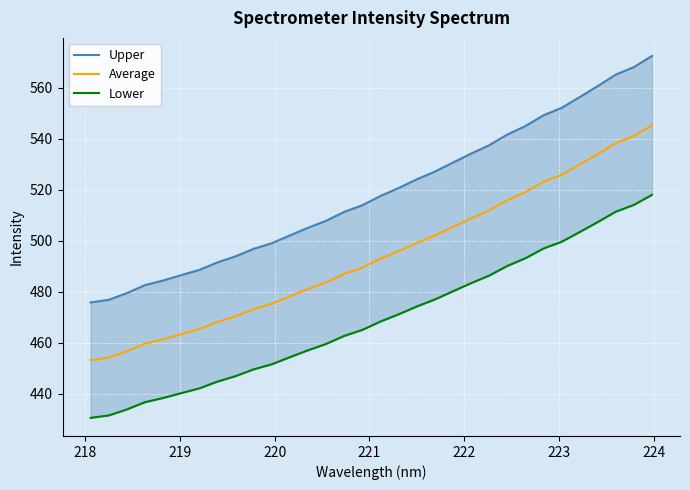

At how many categories does at least one series exceed 498?

22